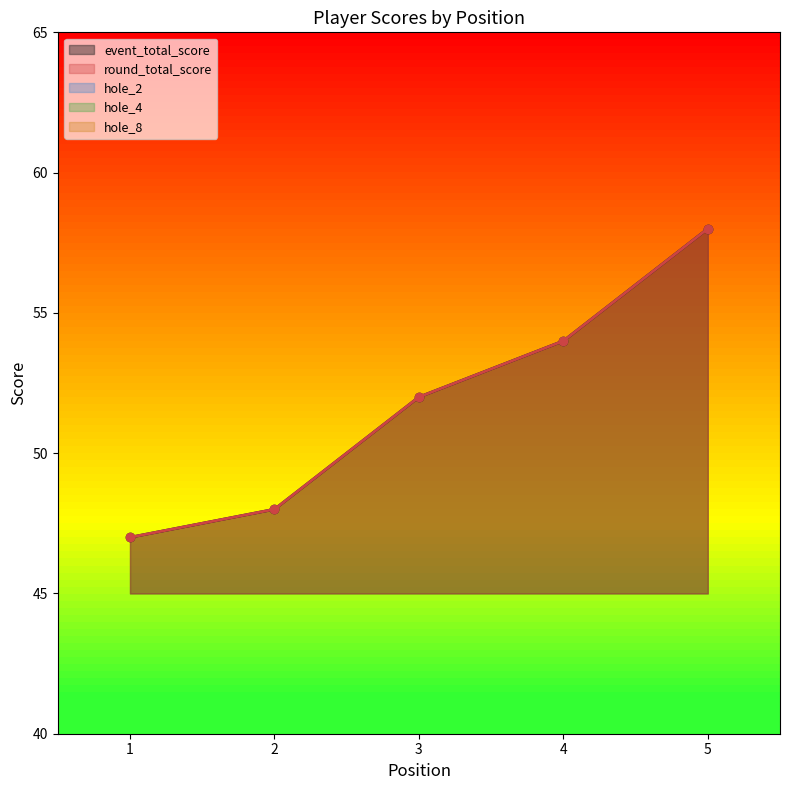

The hole_2 series shows 4 at 2. True or false?

False